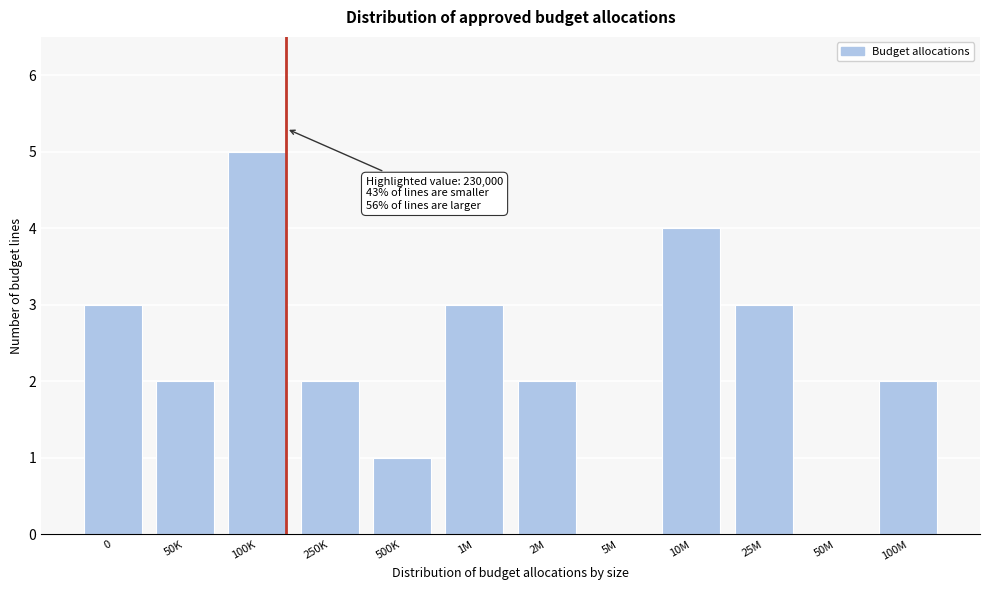

Reading left to right, list all the values displayed in this chart.

0=3	50K=2	100K=5	250K=2	500K=1	1M=3	2M=2	5M=0	10M=4	25M=3	50M=0	100M=2